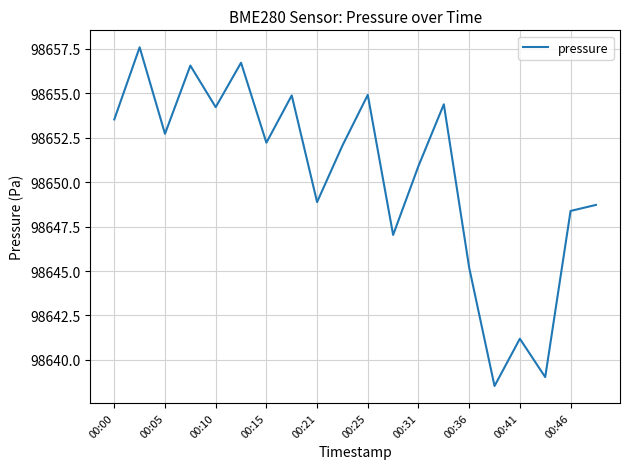

What is the maximum value shown in the chart?

98657.6